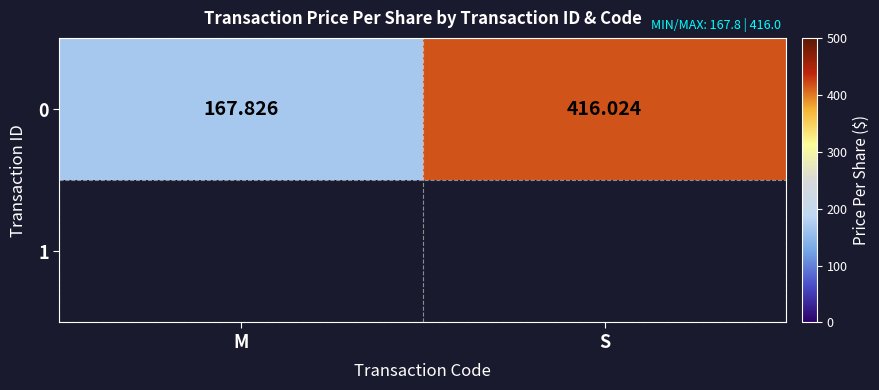

What is the ratio of the value at M to the value at S?

0.4